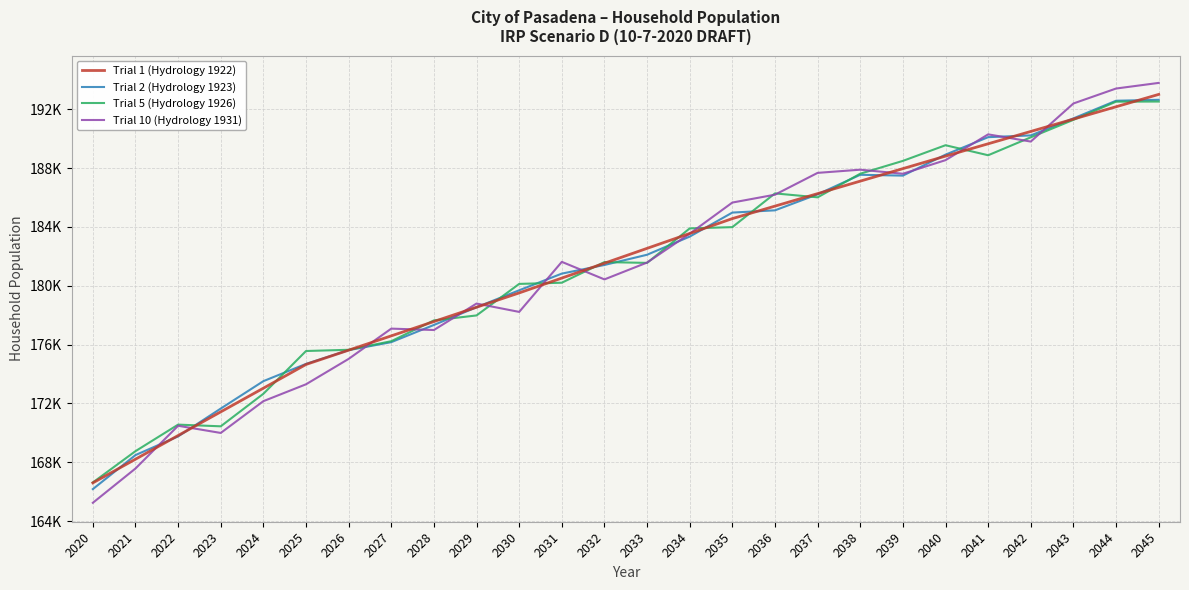

What is the sum of the Trial 10 (Hydrology 1931) values at 2044 and 2034?

376958.9